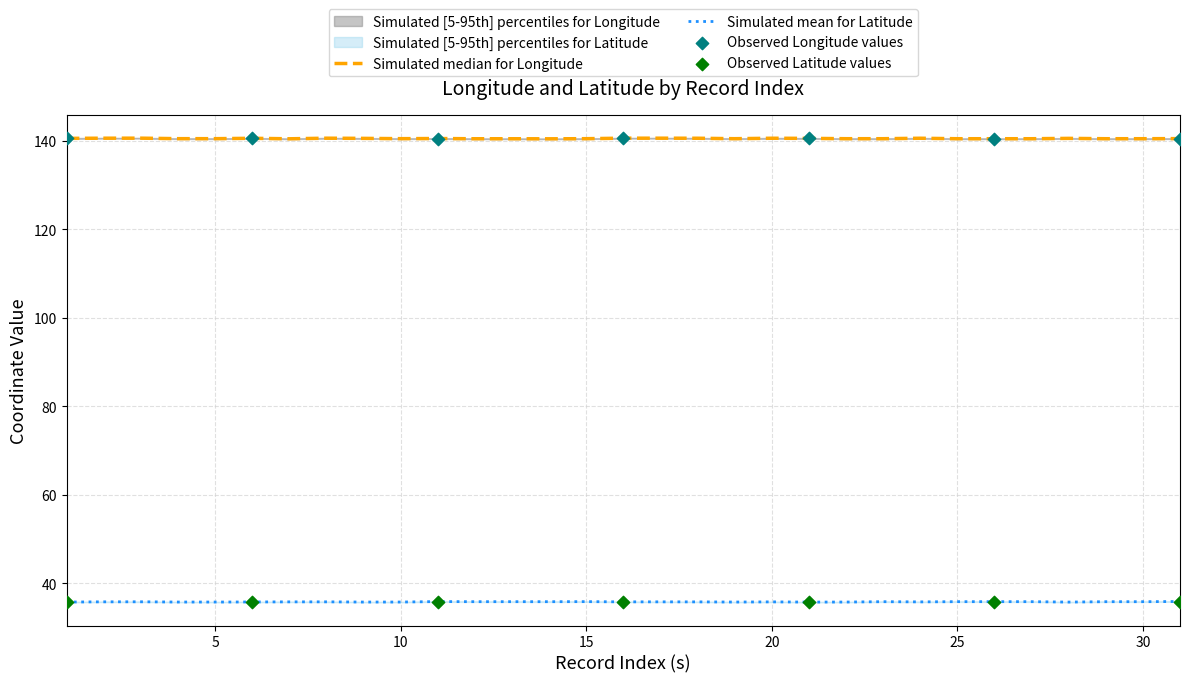

What is the total value across all series at 1?

176.4